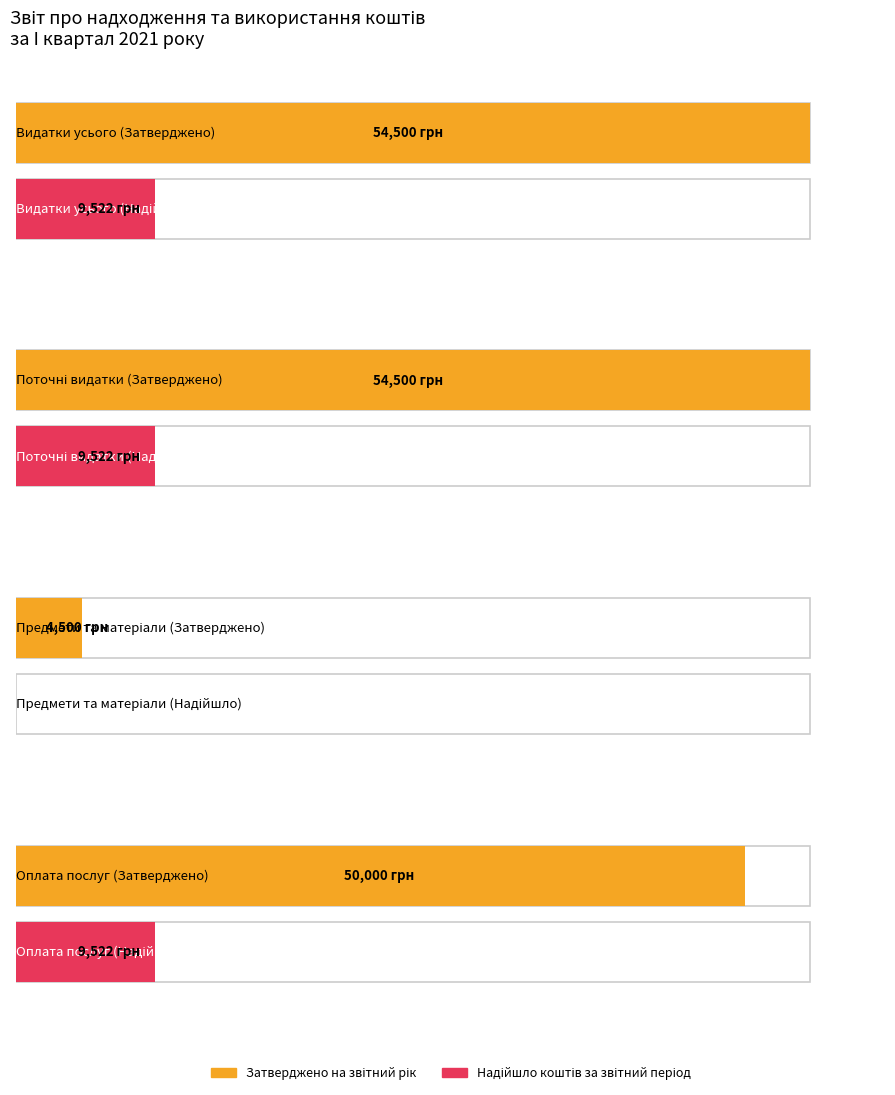

How many series are shown in this chart?

2